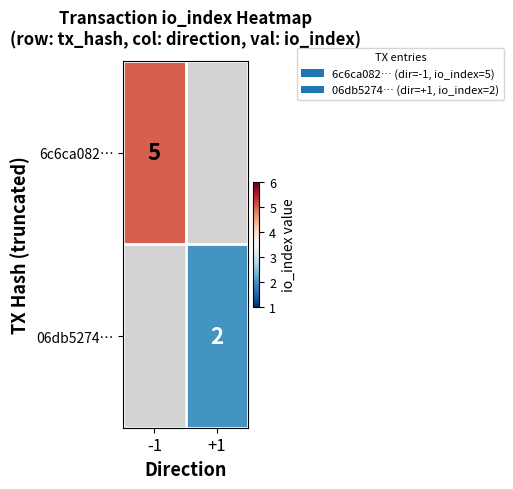

Is it true that 06db5274… equals 3 at +1?

False